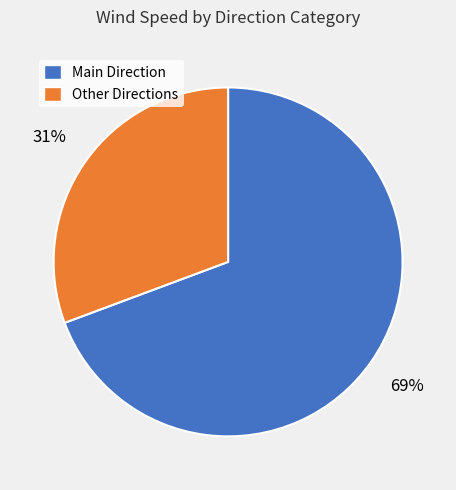

Is it true that Other Directions is 36% of the pie?

False